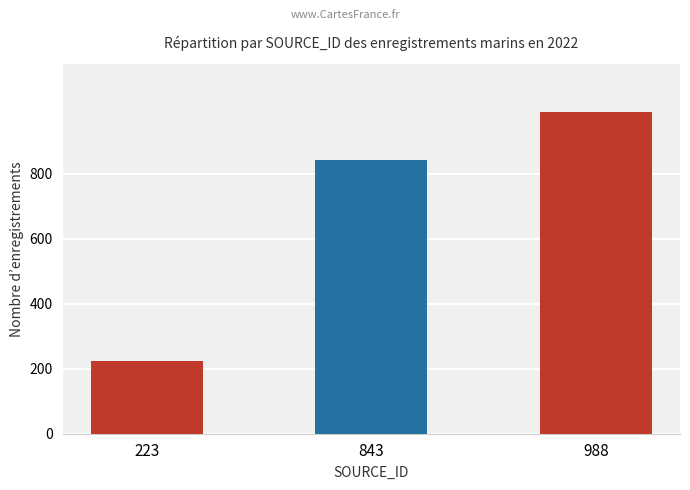

What is the change in value from 223 to 988?

+765